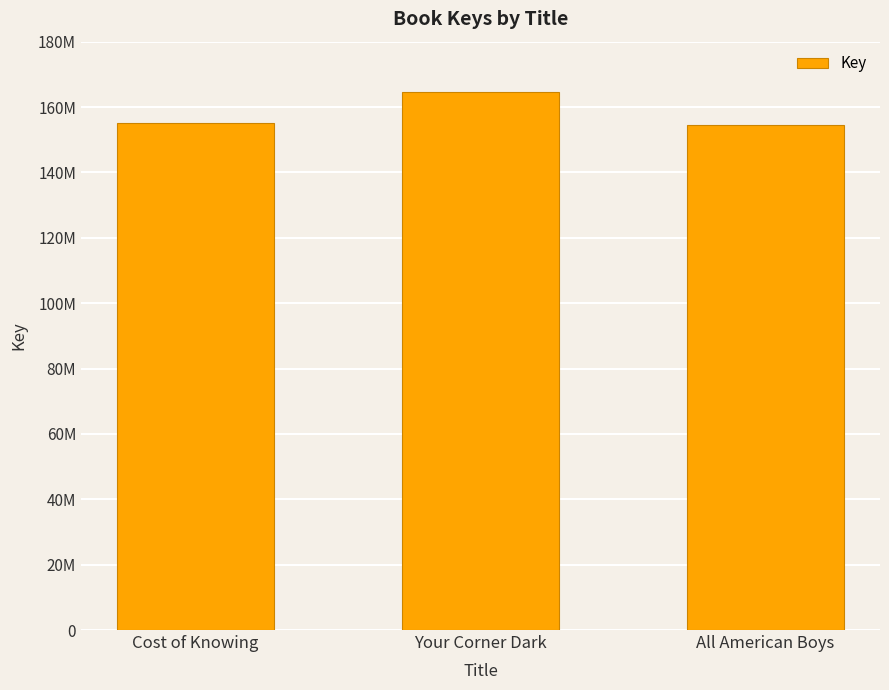

What is the sum of the values at All American Boys and Cost of Knowing?

309656099